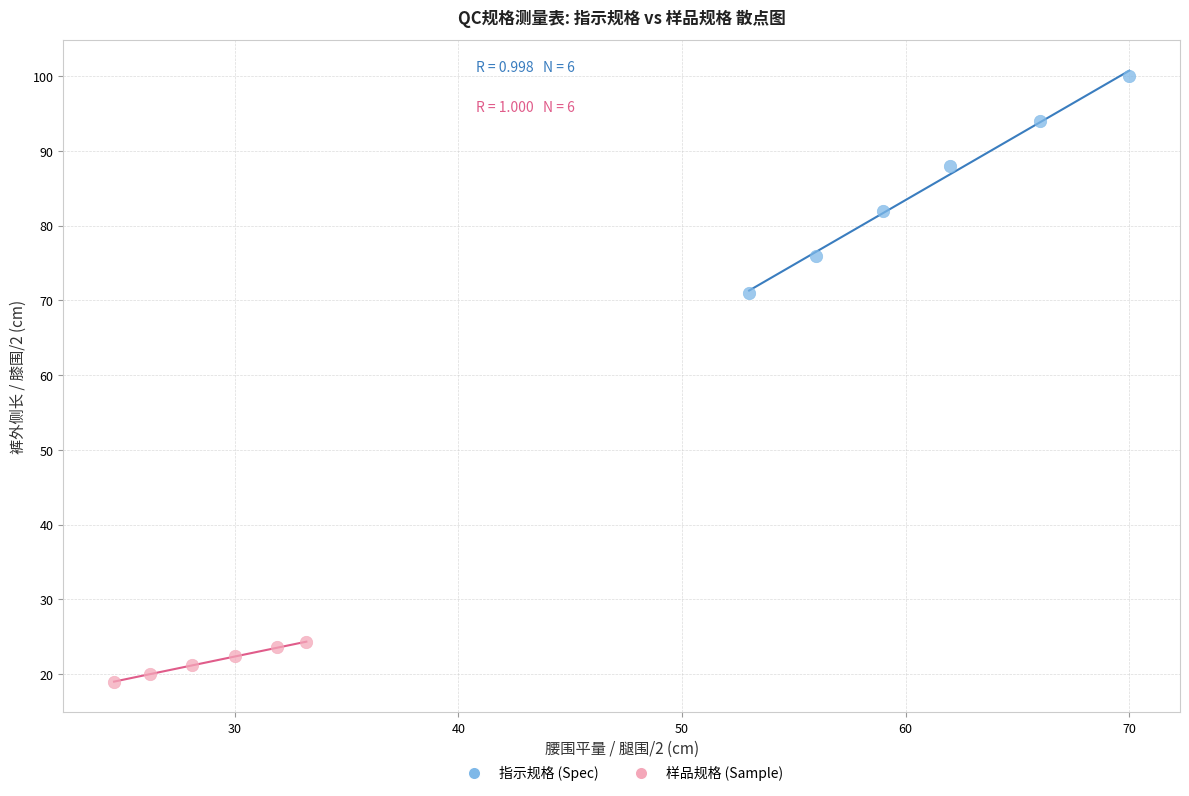

What are all the series names shown in the legend?

指示规格 (Spec), 样品规格 (Sample)